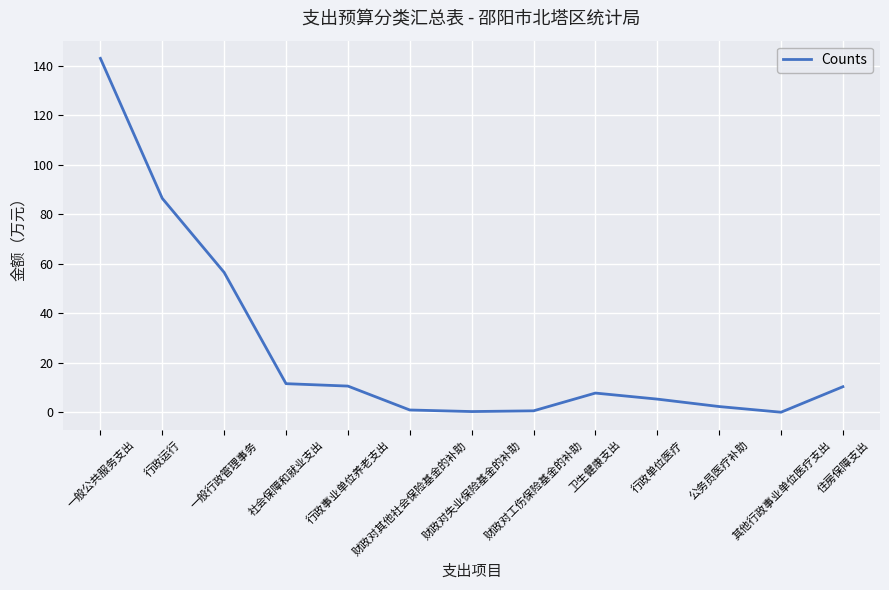

The chart shows a value of 7.8 at 卫生健康支出. True or false?

True